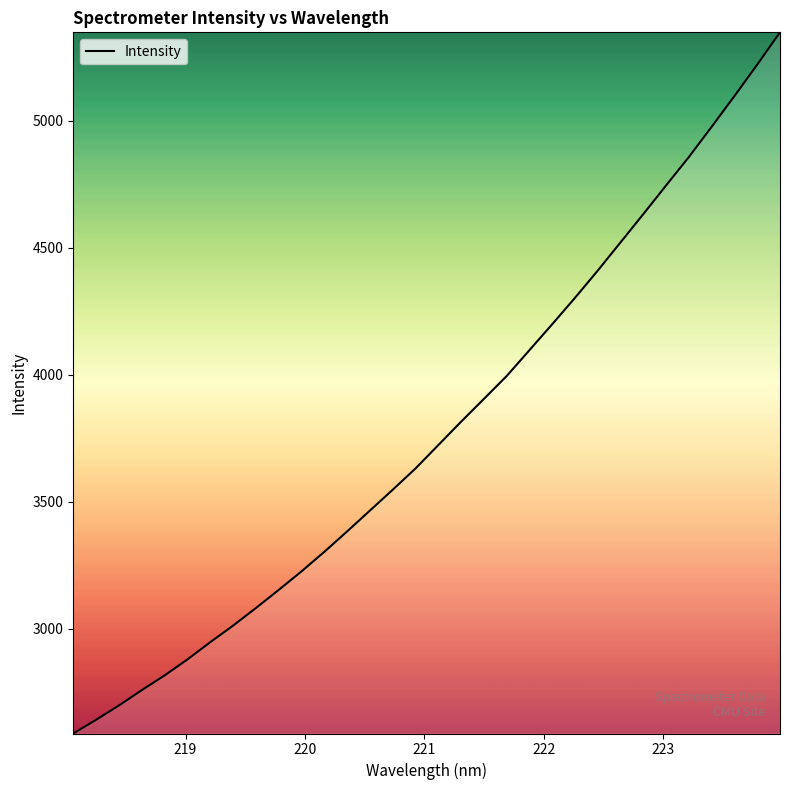

What is the difference between the maximum and minimum values?

2760.6